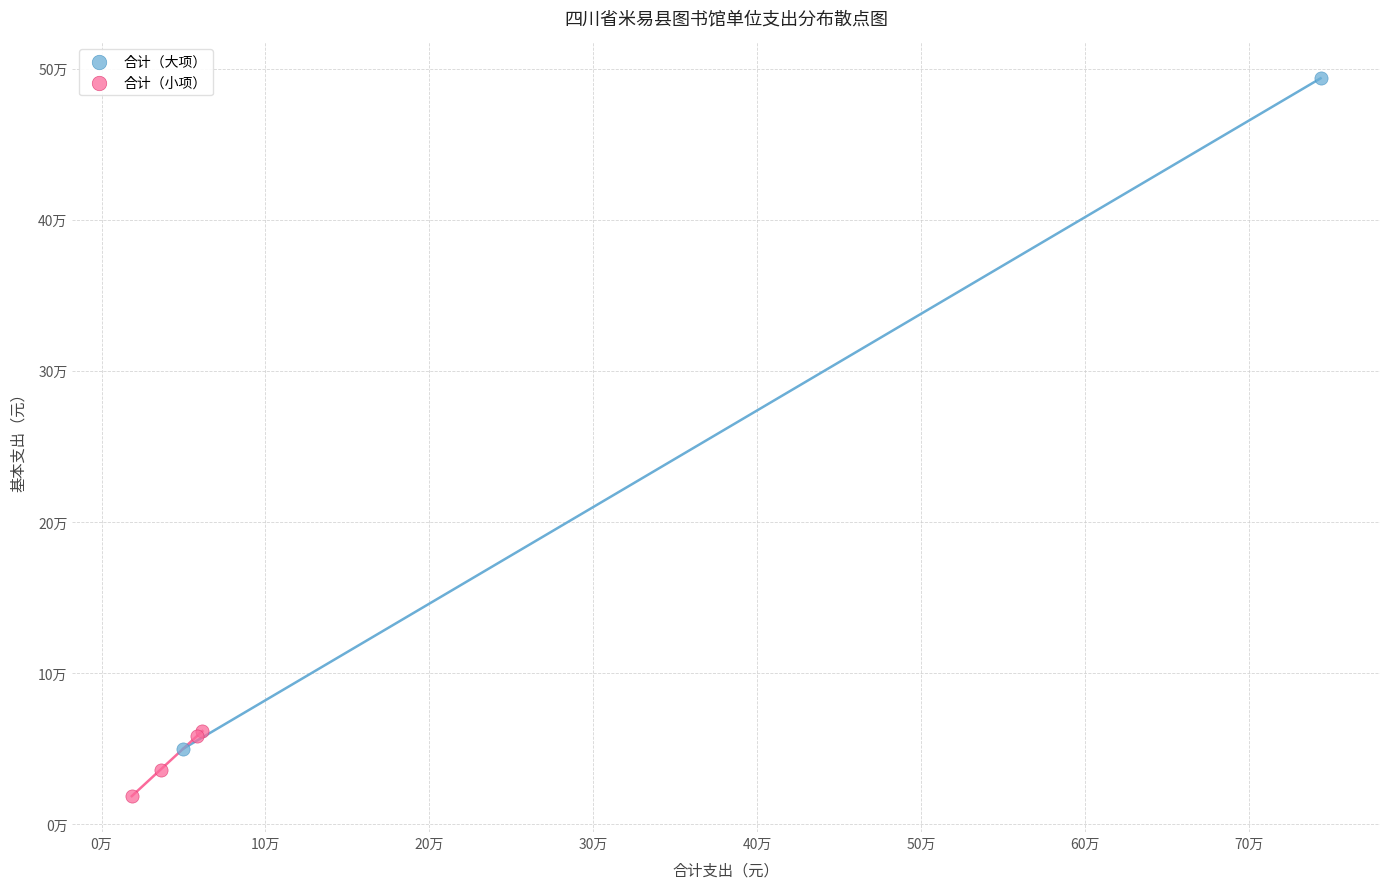

Which series reaches the minimum Y coordinate?

合计（小项）